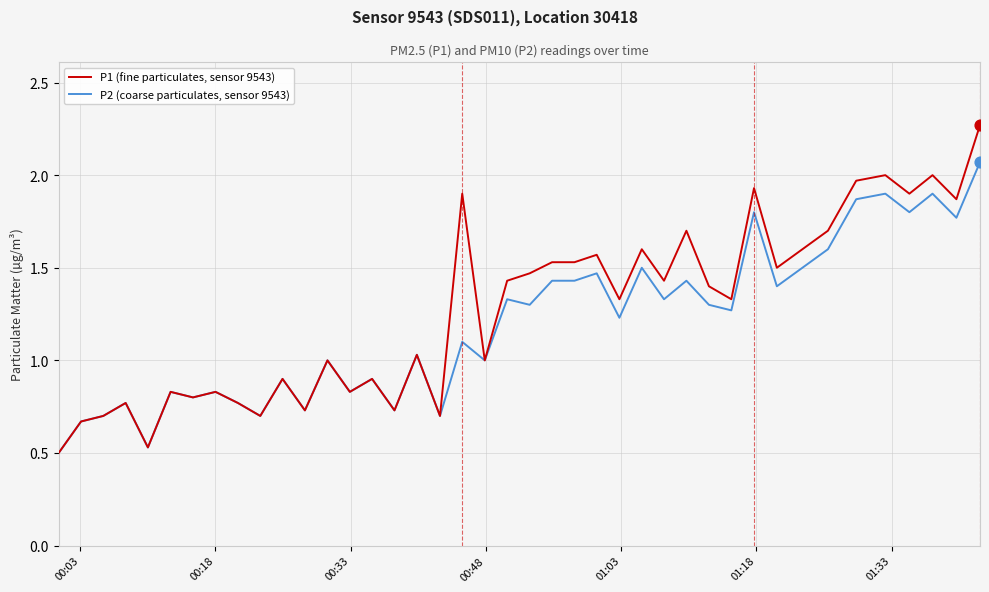

List the series in order of their overall mean, lowest first.

P2 (coarse particulates, sensor 9543), P1 (fine particulates, sensor 9543)